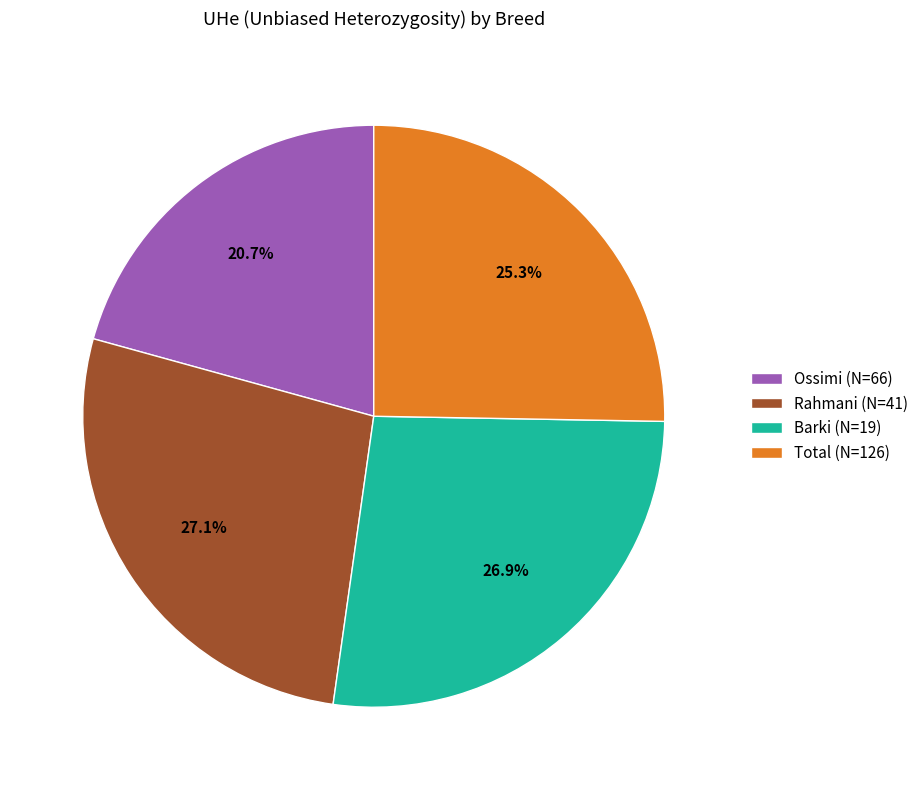

What percentage is NOT represented by Barki (N=19)?

73.1%